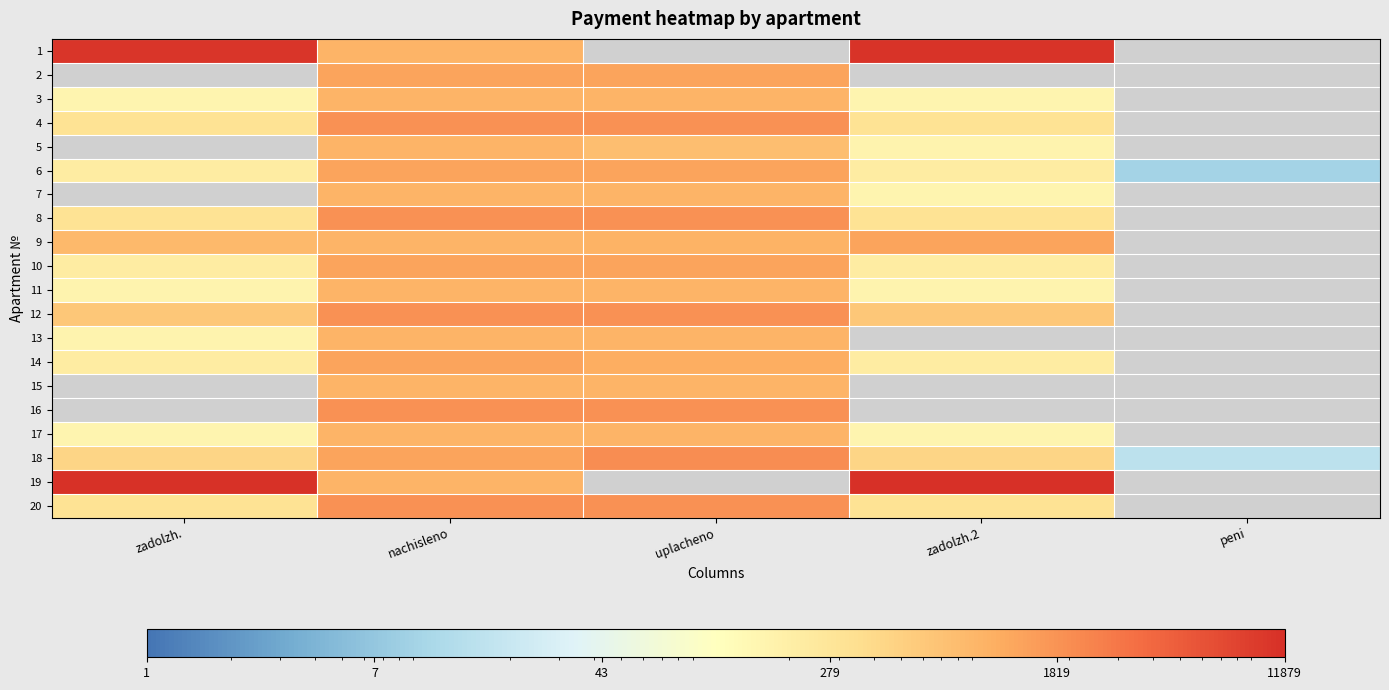

Rank the series by their maximum value, from highest to lowest.

19, 1, 18, 4, 8, 12, 20, 16, 9, 14, 2, 6, 10, 11, 13, 5, 3, 7, 15, 17